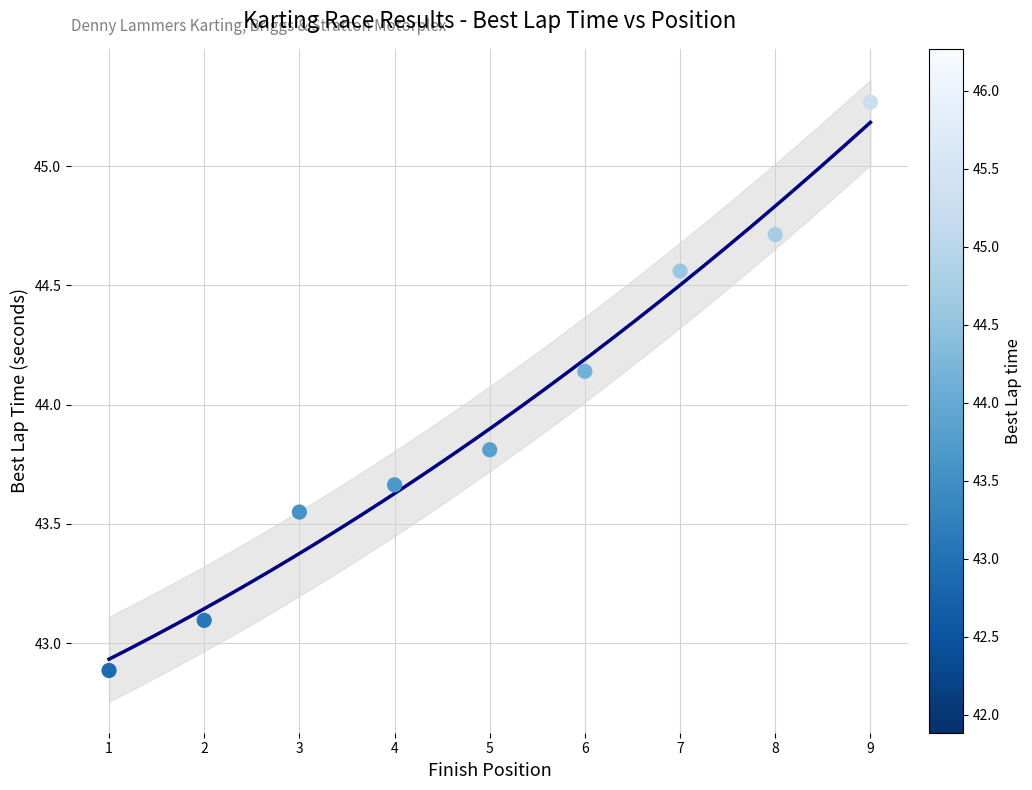

What is the average Y value?

44.0